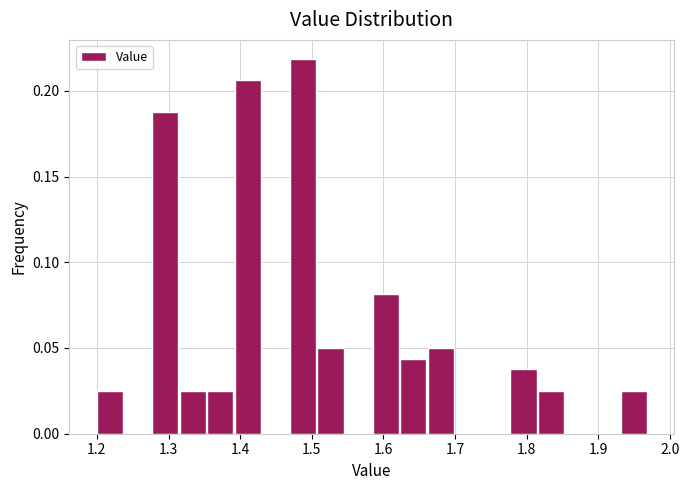

Around what value on the x-axis is the tallest bar? Give the approximate position of its centre, as read against the axis.

1.49